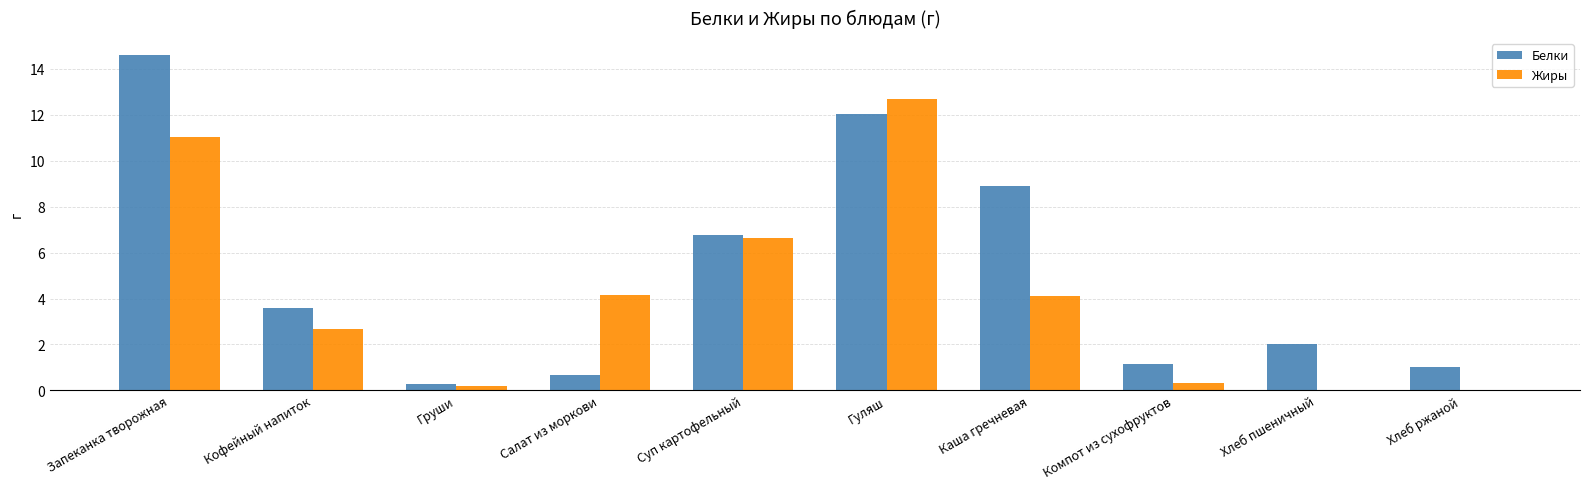

Is it true that Белки equals 9.5 at Суп картофельный?

False